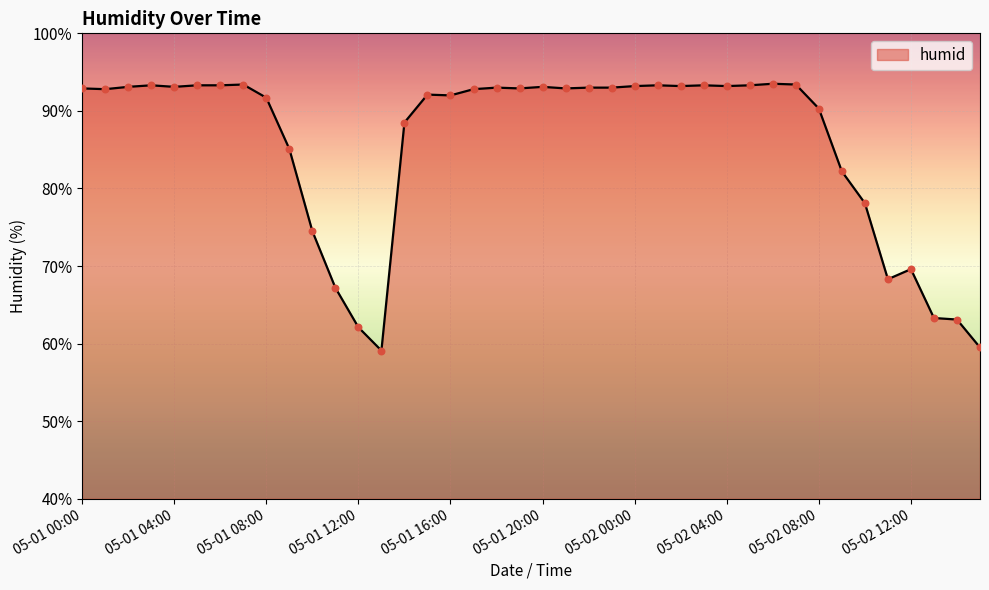

What is the greatest value displayed?

93.5